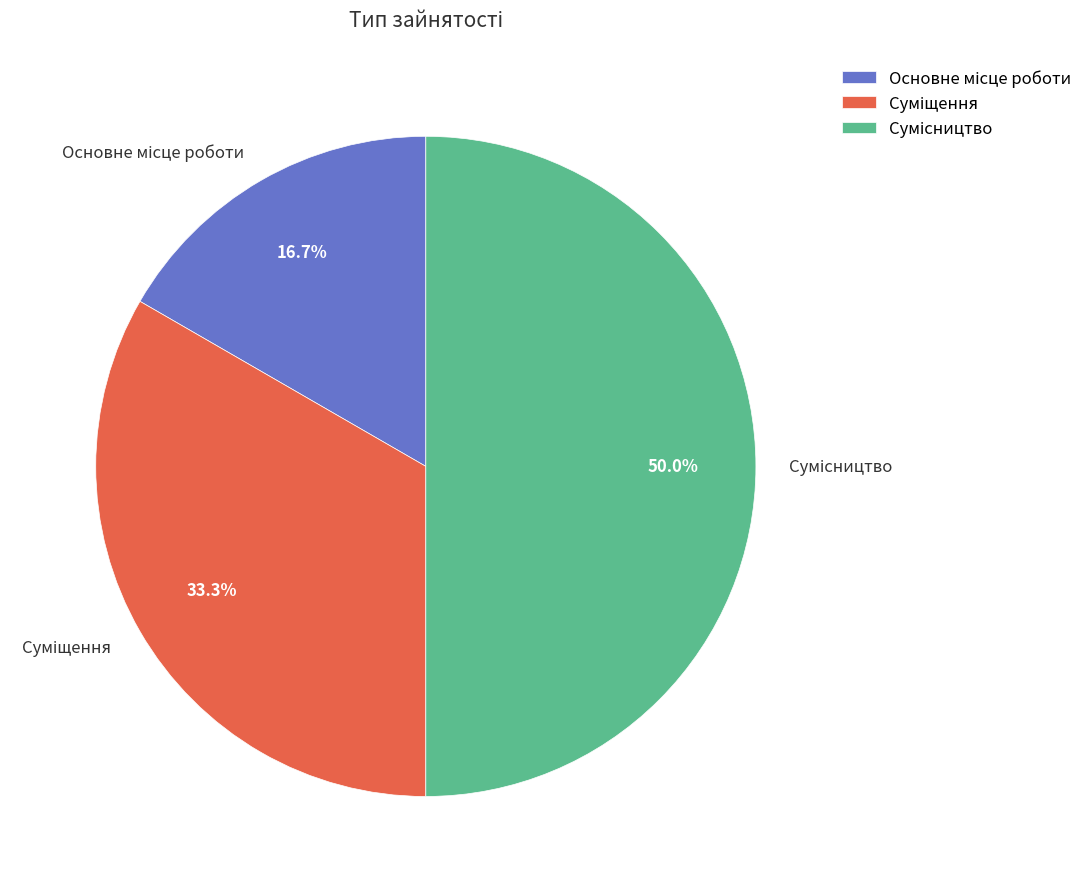

Is the sum of Сумісництво and Основне місце роботи greater than half?

Yes